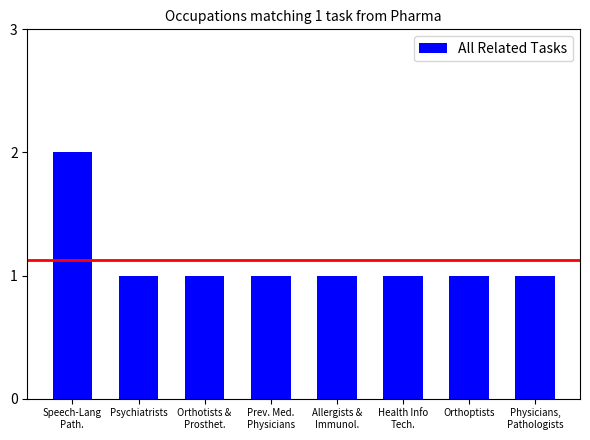

Count the values in the range 1 to 2.

8